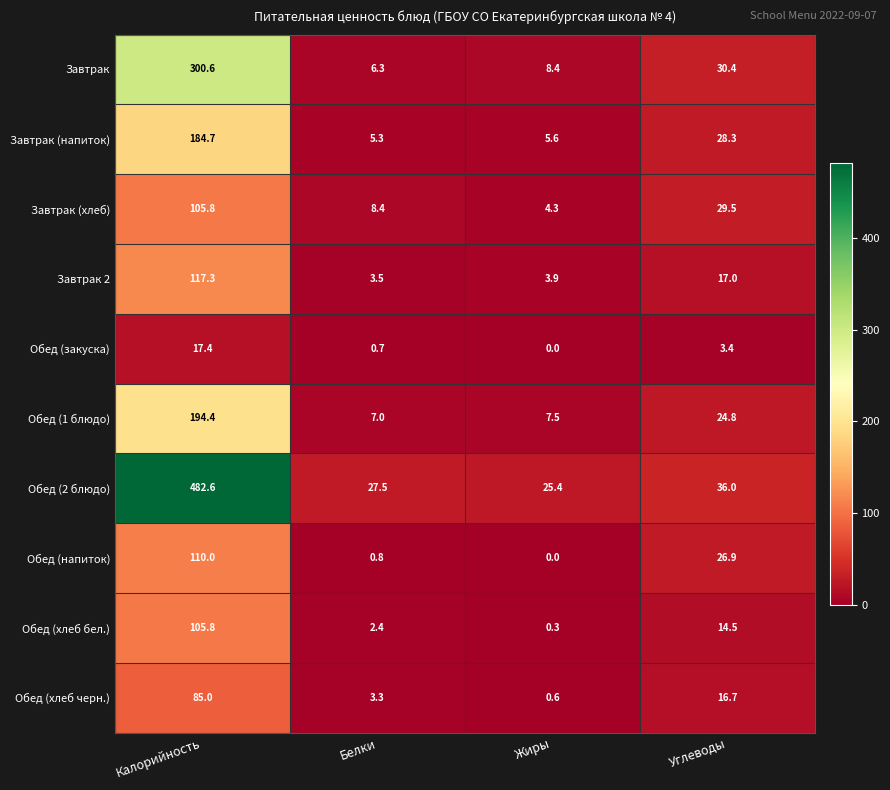

Is it true that Завтрак (хлеб) equals 6.8 at Жиры?

False